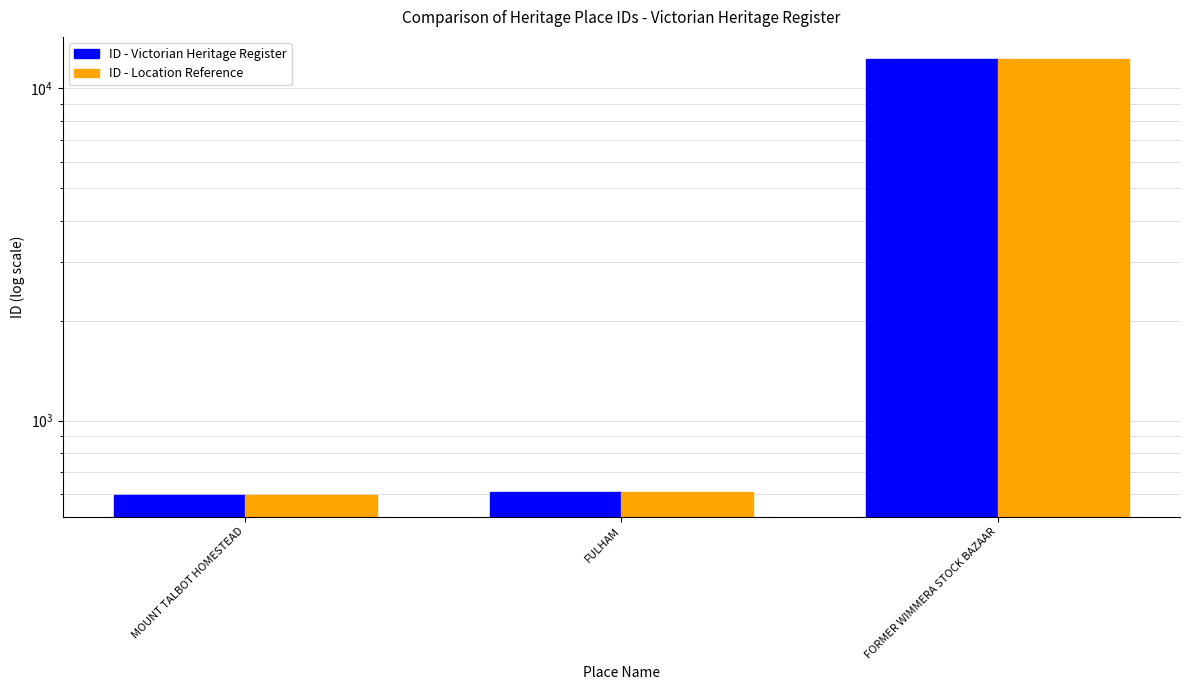

Which series changed the most between MOUNT TALBOT HOMESTEAD and FORMER WIMMERA STOCK BAZAAR?

ID - Victorian Heritage Register